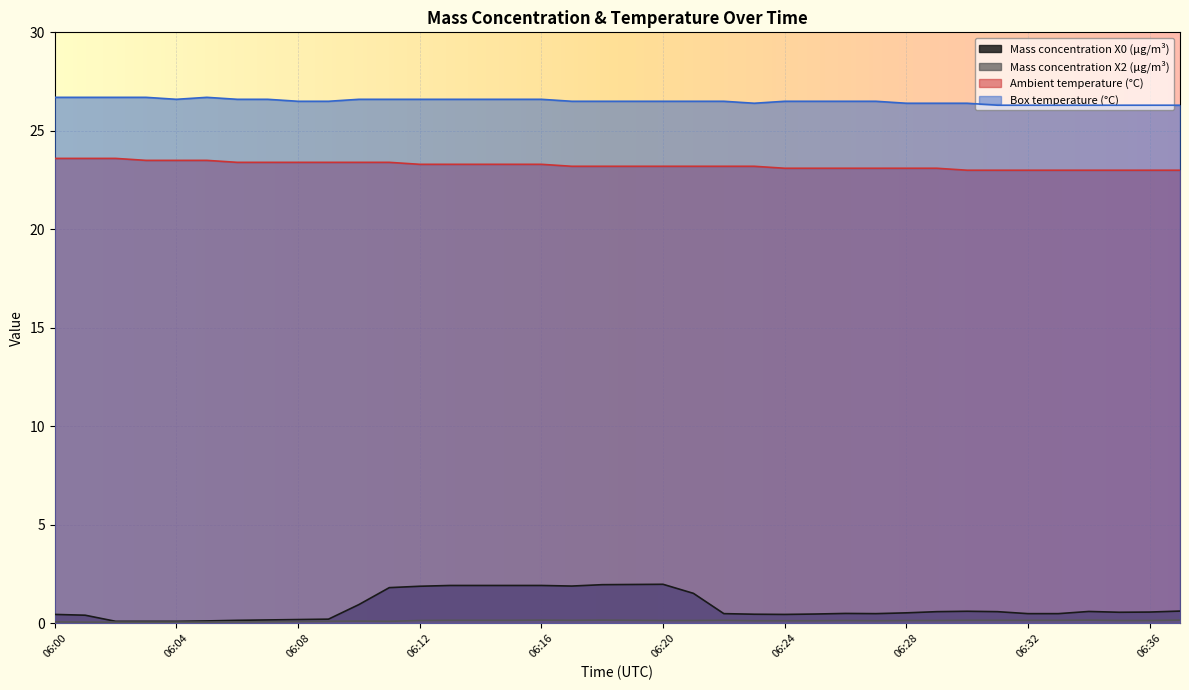

How many lines are shown in the chart?

4